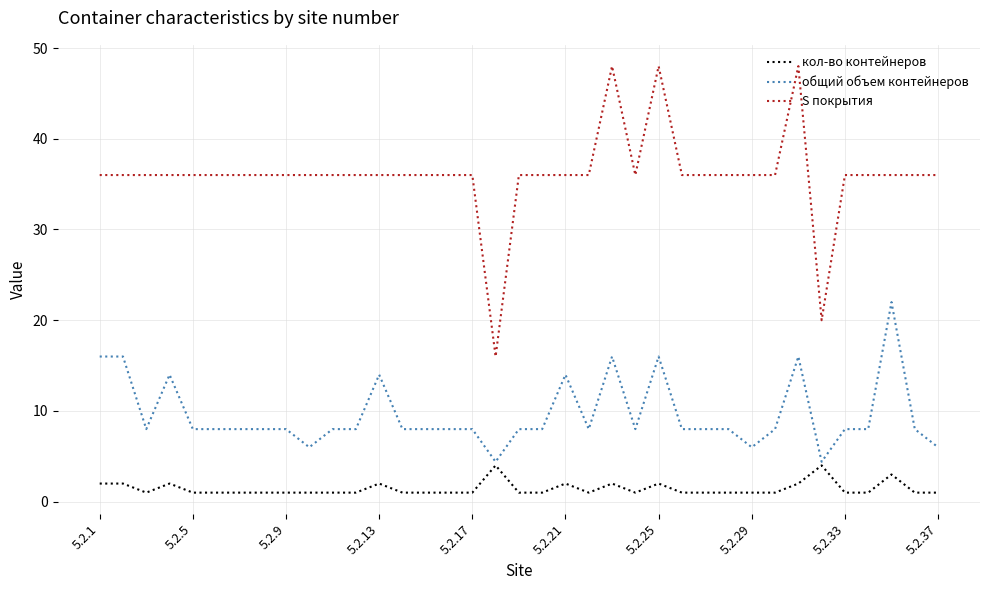

True or false: общий объем контейнеров and S покрытия cross at least once.

False